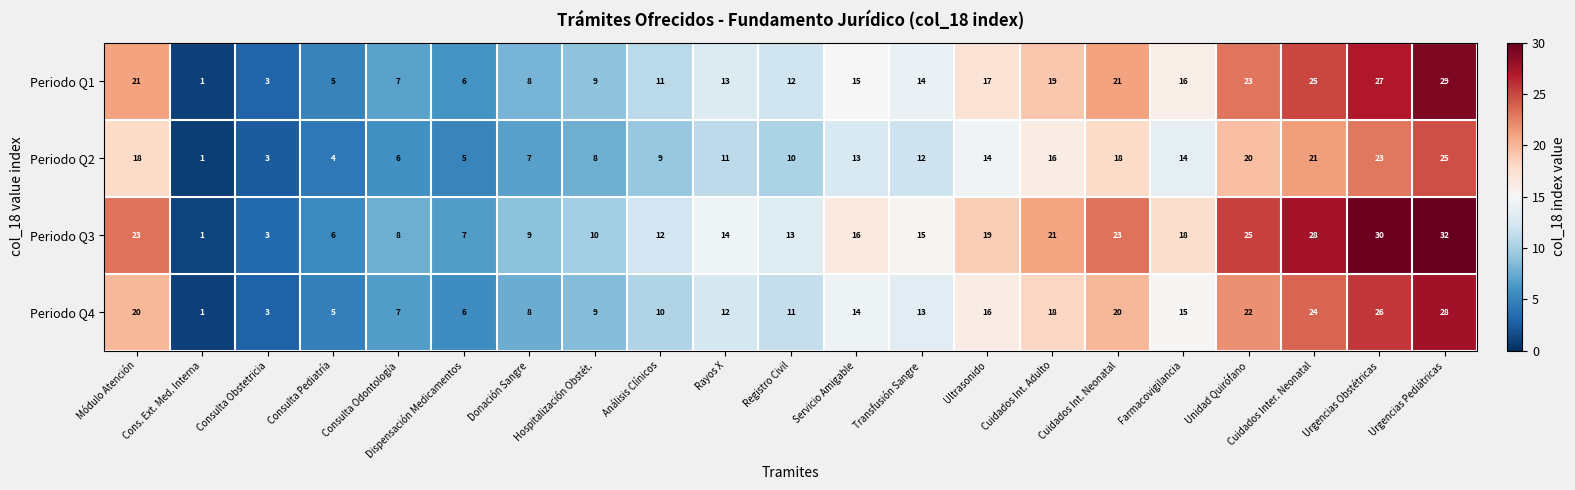

True or false: Periodo Q1 has a value of 1 at Cons. Ext. Med. Interna.

True